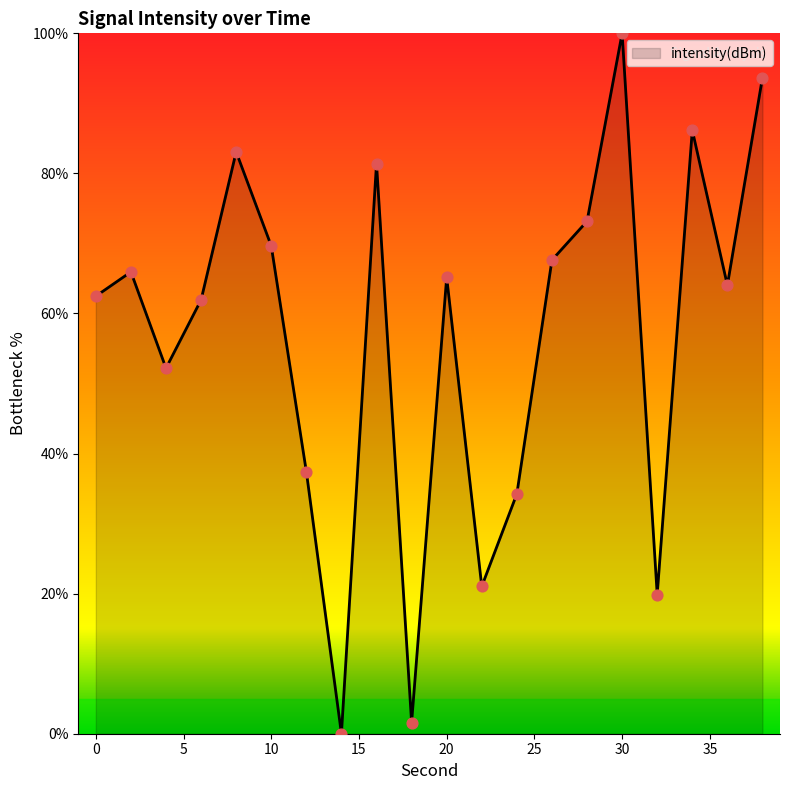

What is the maximum value shown in the chart?

100.0